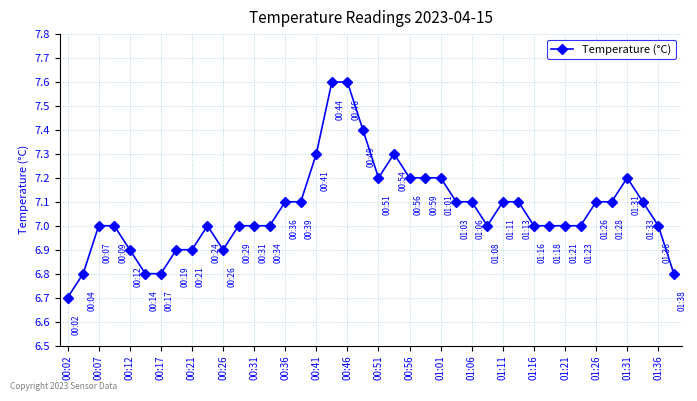

True or false: the data has more than 0 interior local peaks.

True